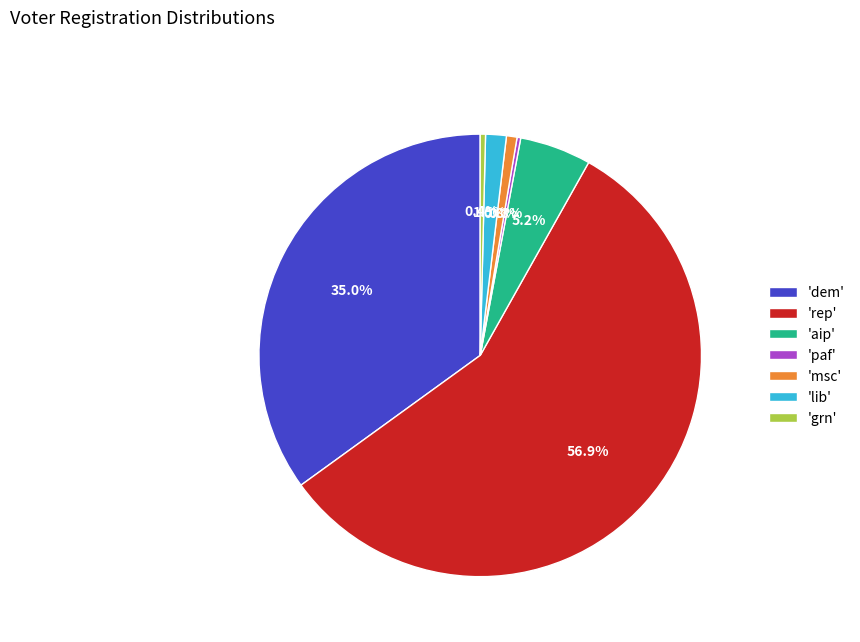

Does any single category account for the majority?

Yes